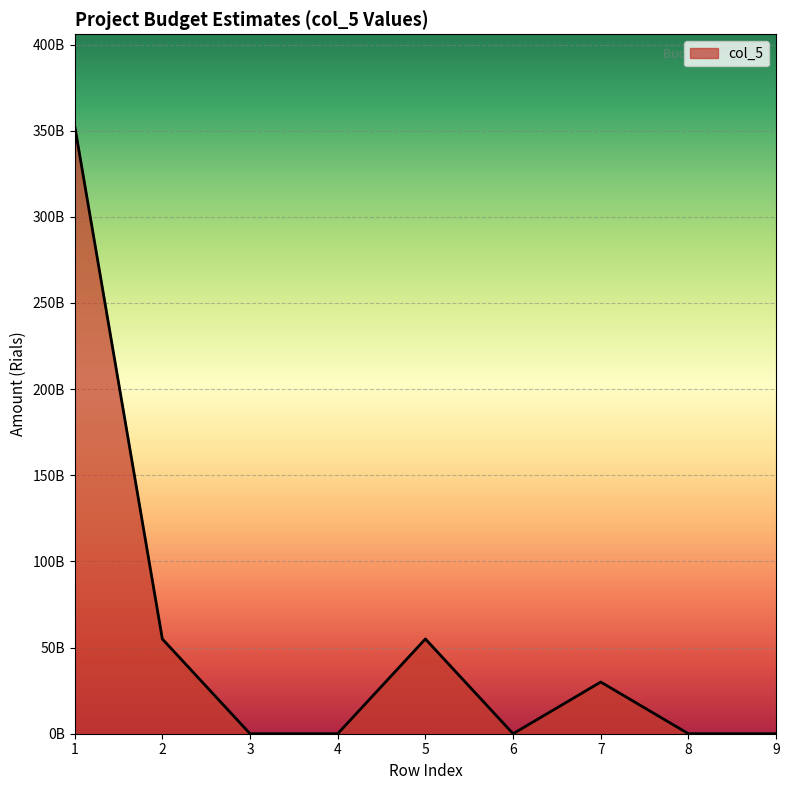

Reading left to right, transcribe all the data shown in this chart.

353000000000	55000000000	0	0	55000000000	0	30000000000	0	0